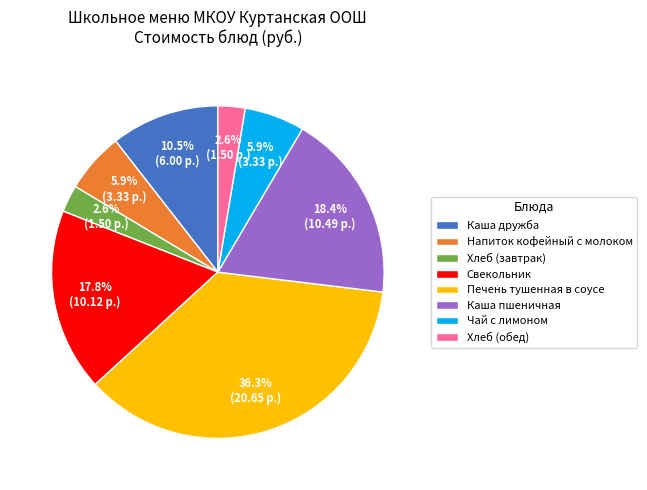

The Хлеб (обед) slice represents 3% of the pie. True or false?

True